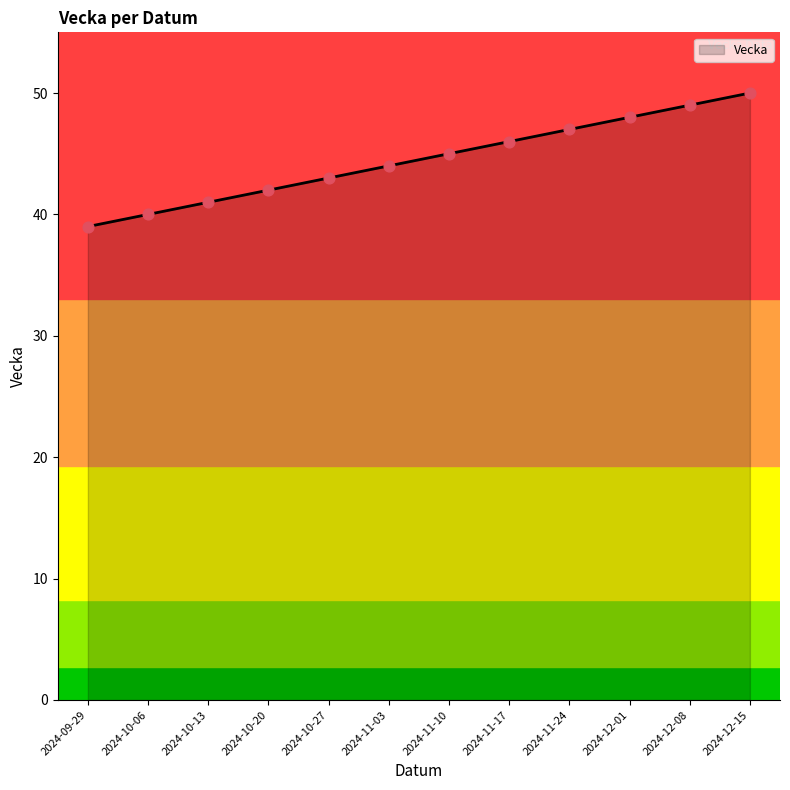

What is the ratio of the value at 2024-11-10 to the value at 2024-11-17?

1.0